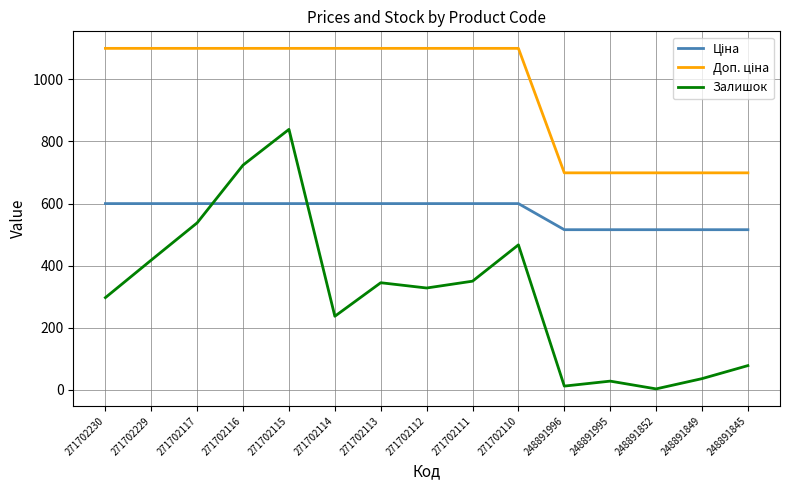

Which series has the widest spread of values?

Залишок